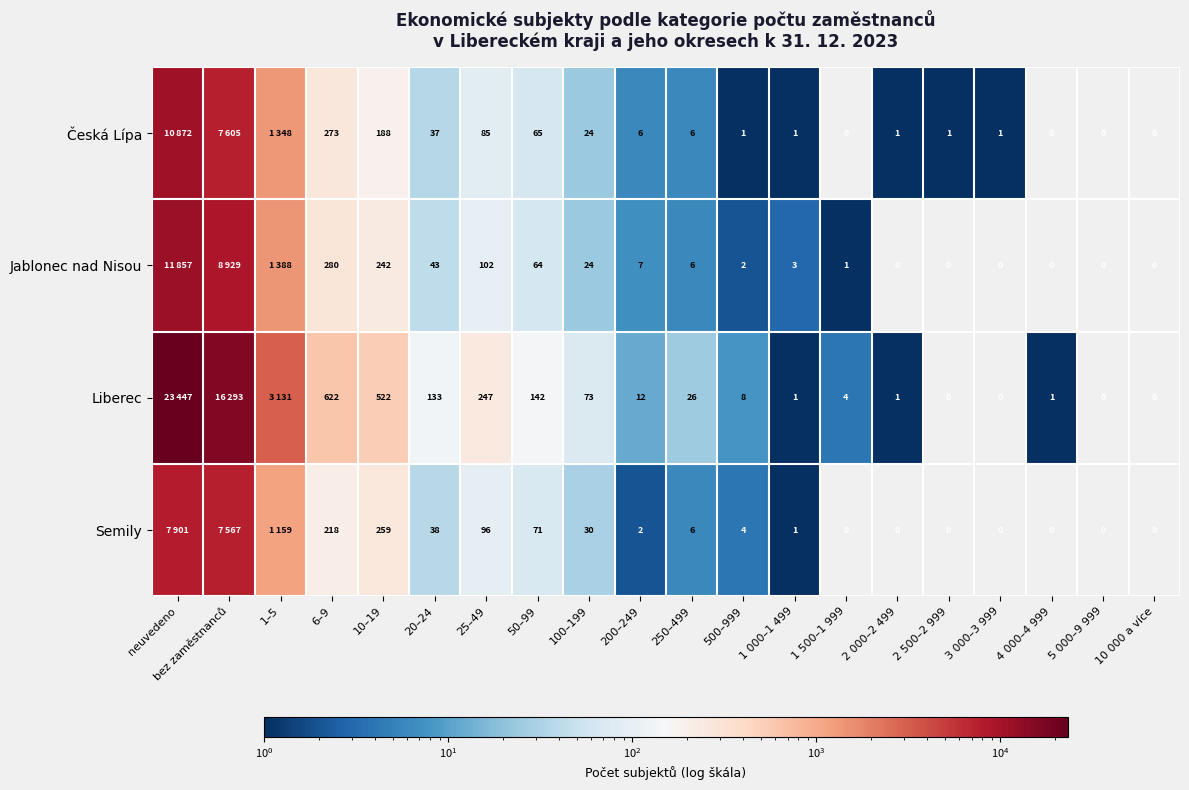

Between 1 000–1 499 and 3 000–3 999, which series saw the biggest shift?

Jablonec nad Nisou